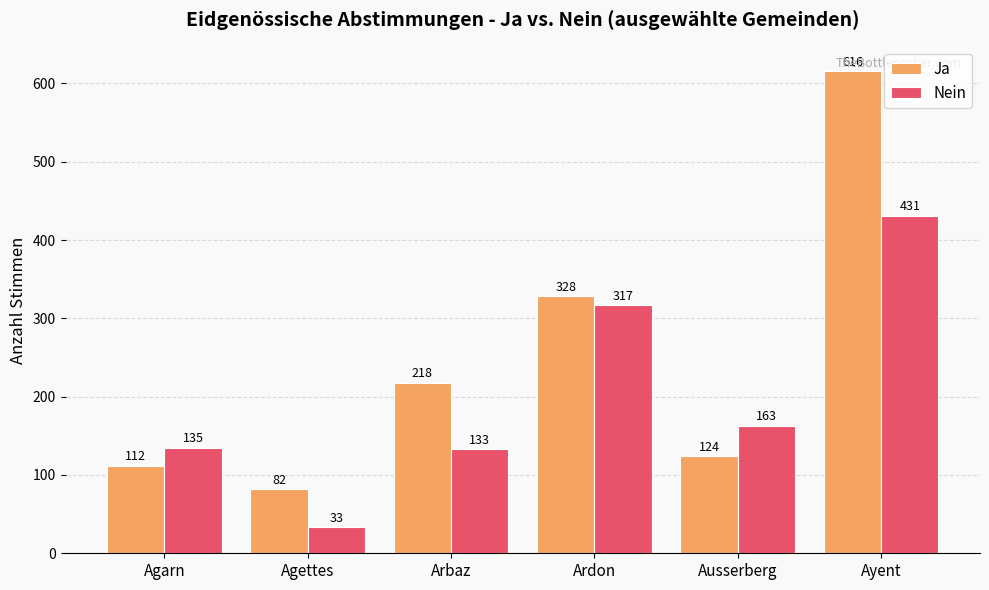

What is the difference between the Nein values at Ardon and Ayent?

114